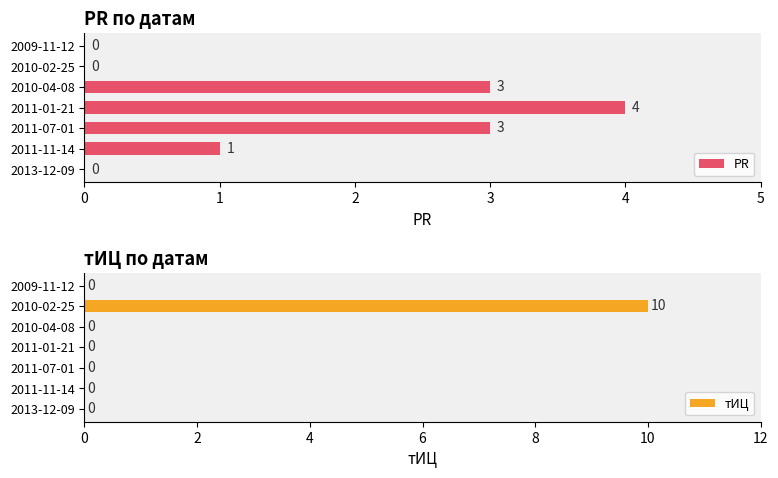

At which label is PR closest to 2?

2011-11-14